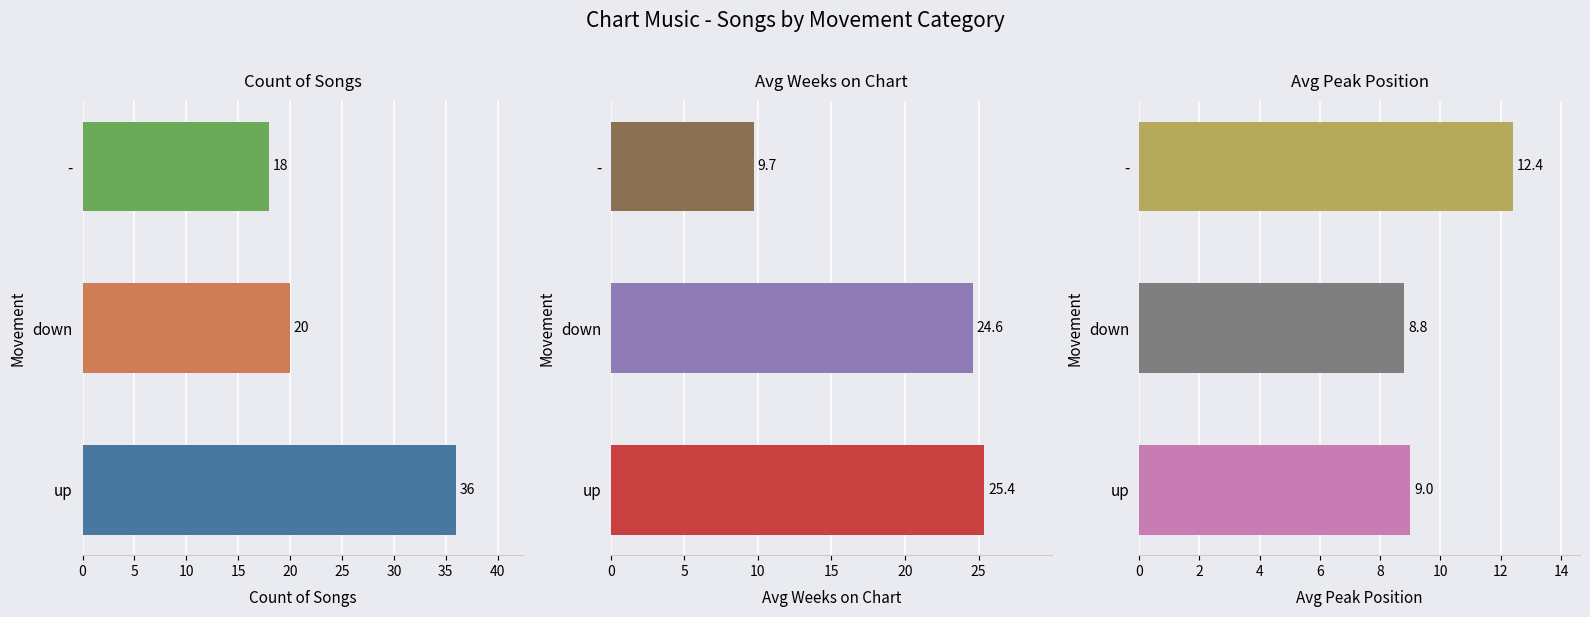

Reading left to right, extract all data points from this chart.

Count of Songs: 36.0	20.0	18.0
Avg Weeks on Chart: 25.4	24.6	9.7
Avg Peak Position: 9.0	8.8	12.4